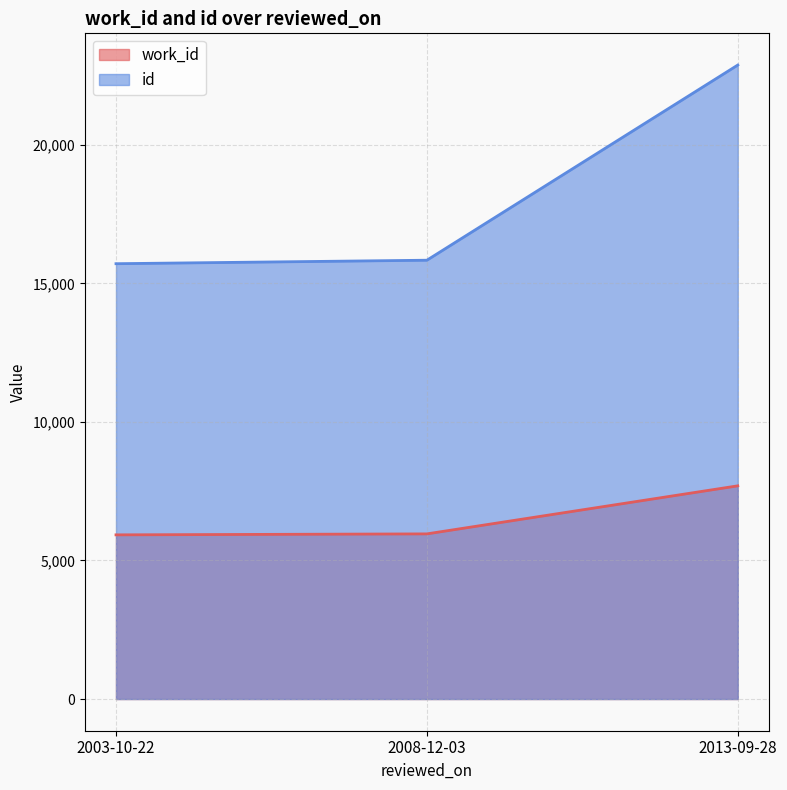

True or false: work_id has a value of 1769 at 2013-09-28.

False